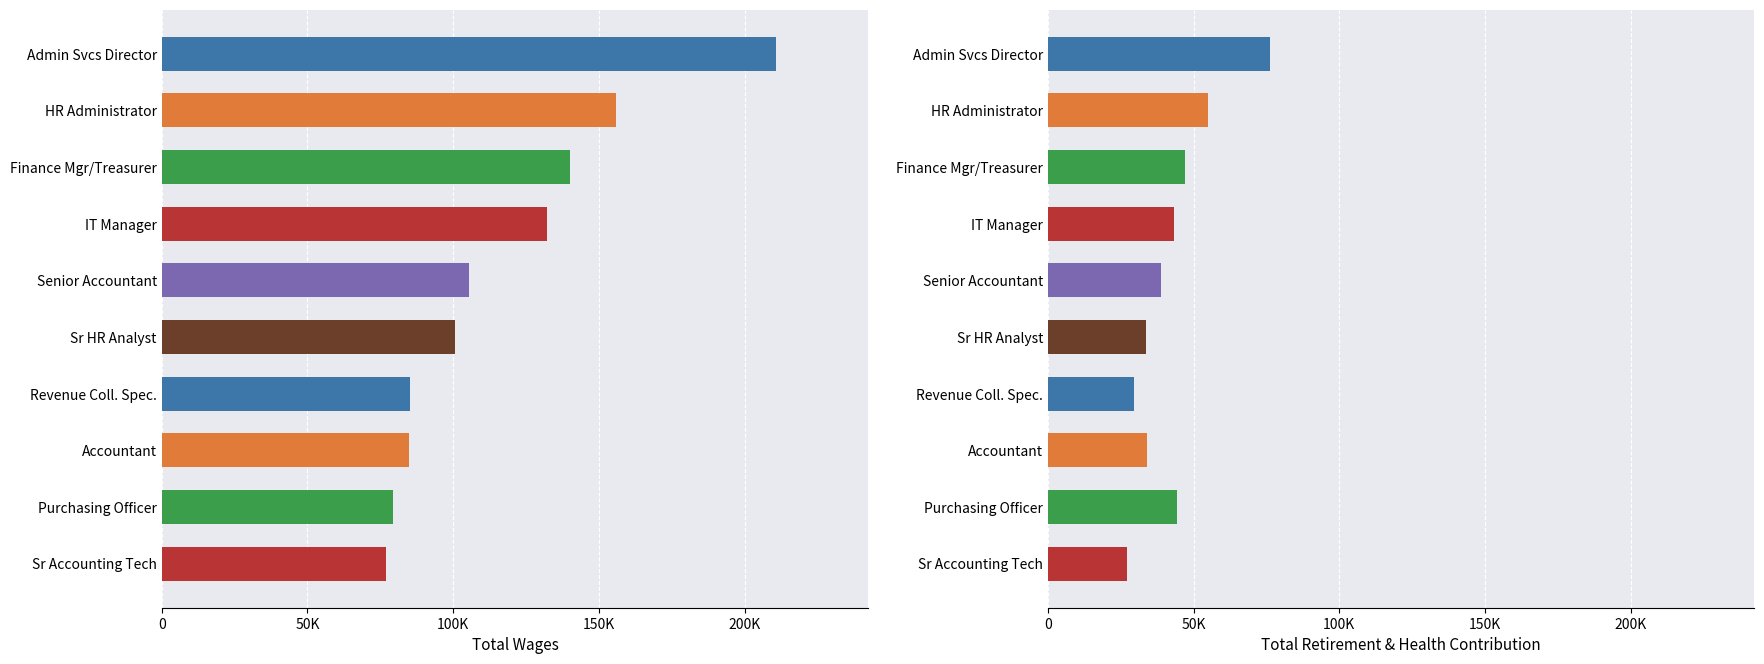

How many categories are shown in the chart?

10